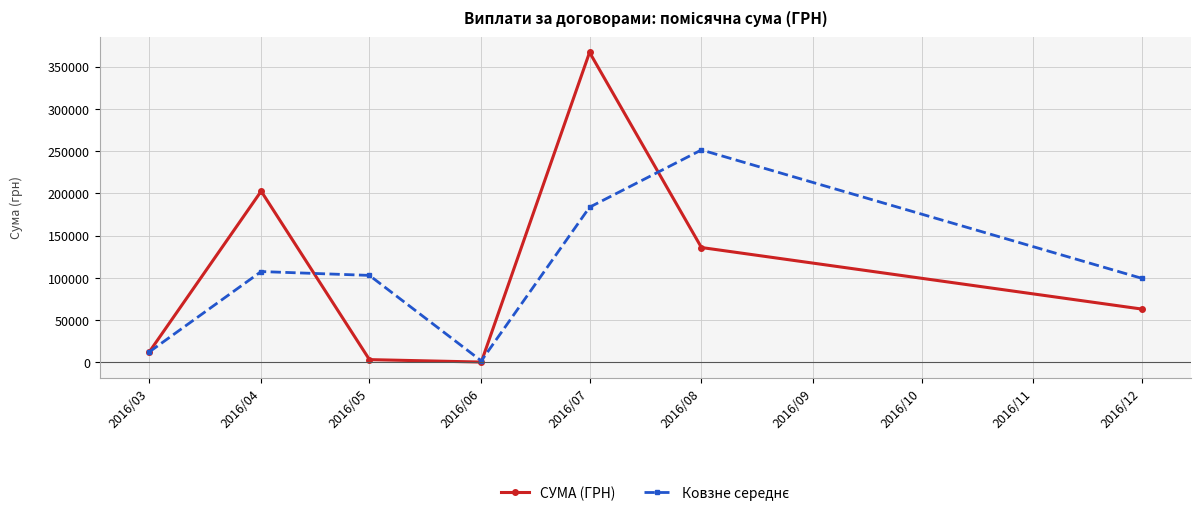

At which category is the sum across all series the highest?

2016/07